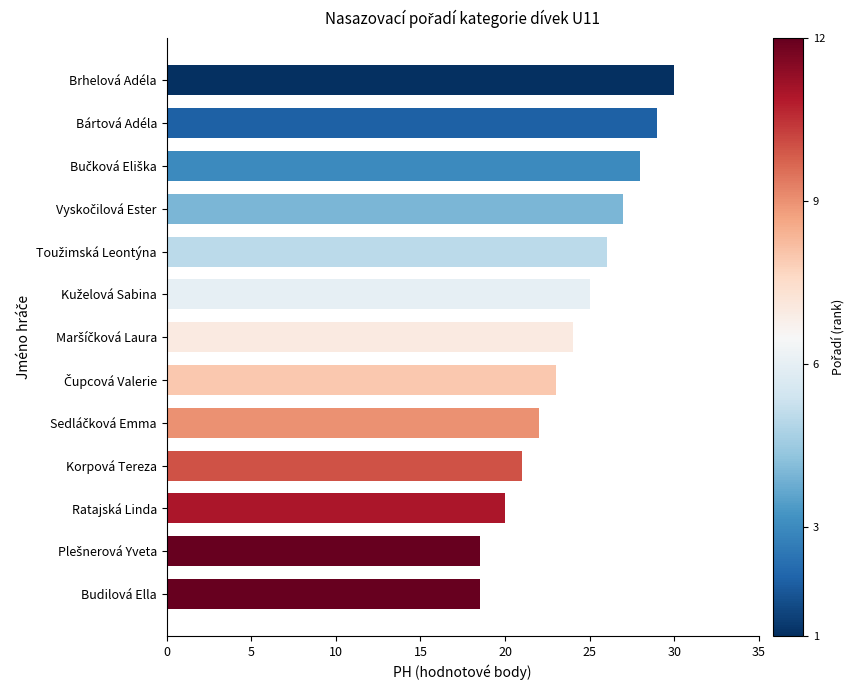

What is the value of the 12th bar from the top?

18.5